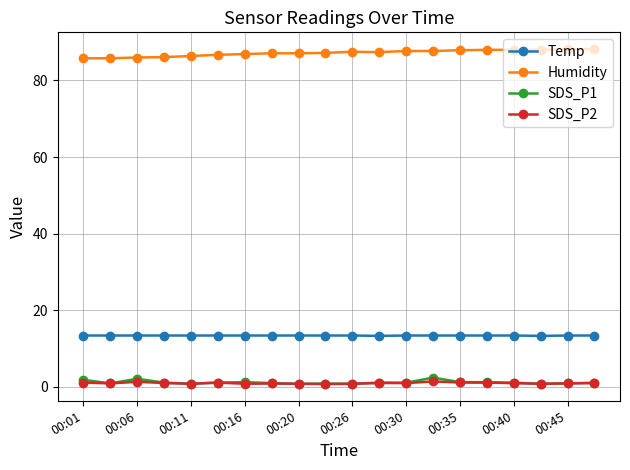

How many lines are shown in the chart?

4